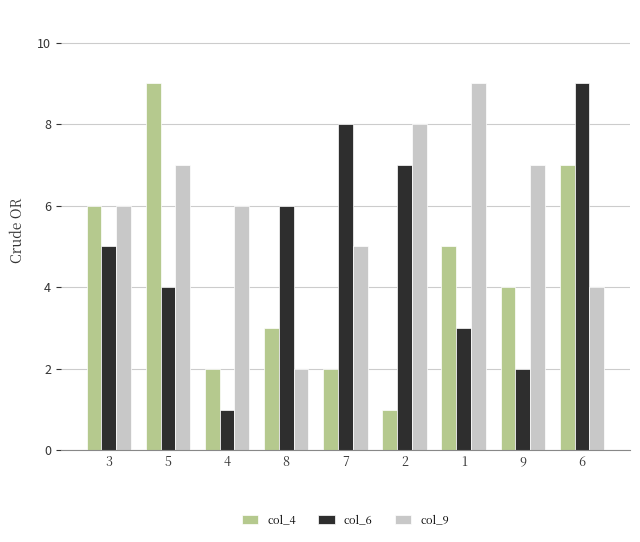

List the labels in order of col_6 value, smallest first.

4, 9, 1, 5, 3, 8, 2, 7, 6